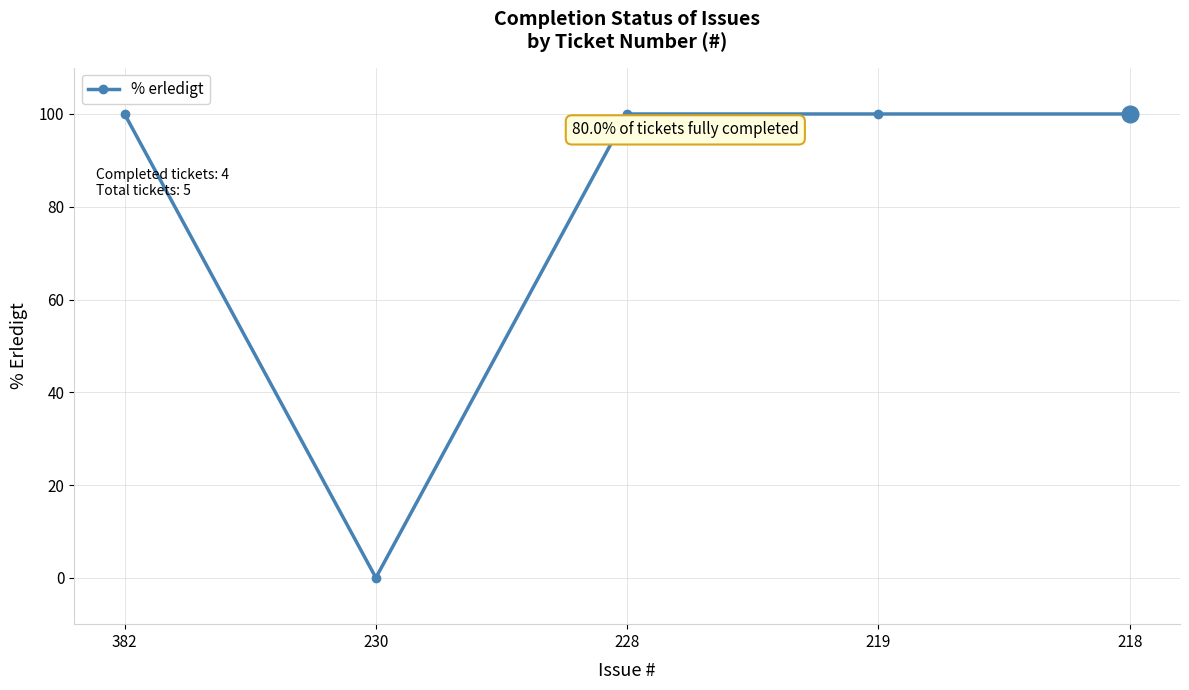

What is the sum of all values?

400